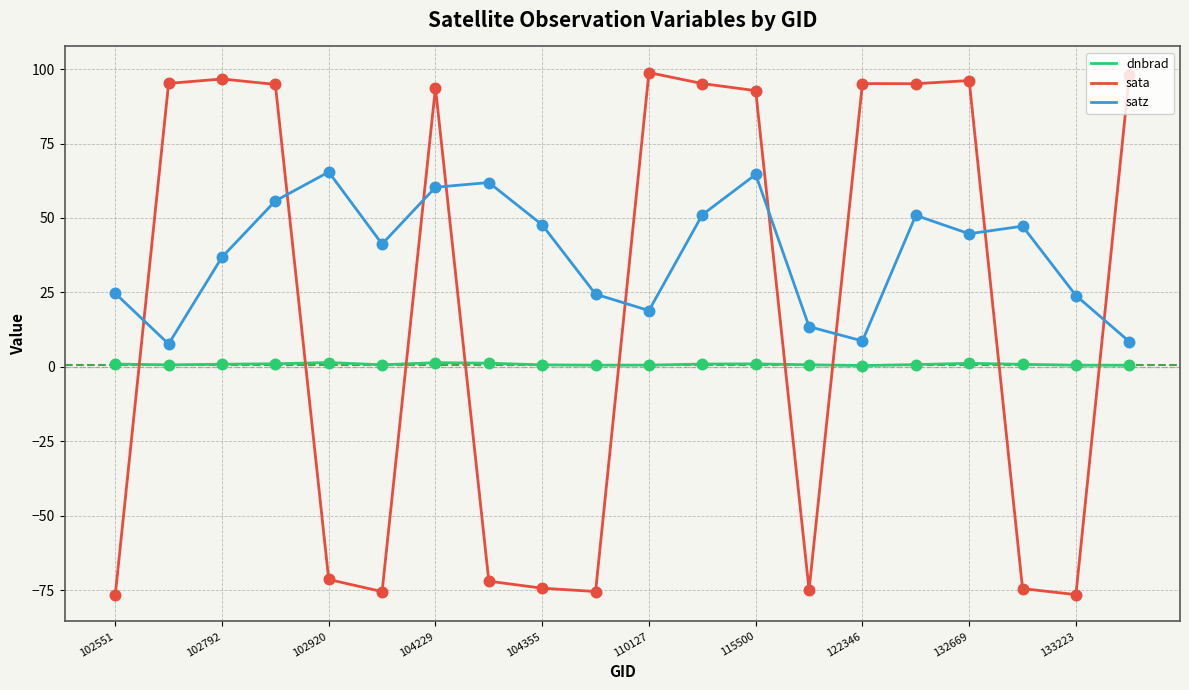

Which series has the widest spread of values?

sata